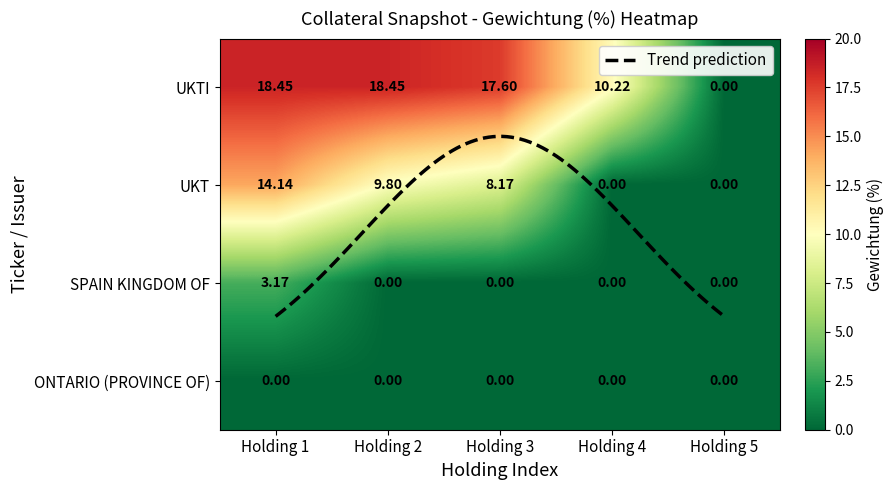

Which series has the widest spread of values?

UKTI